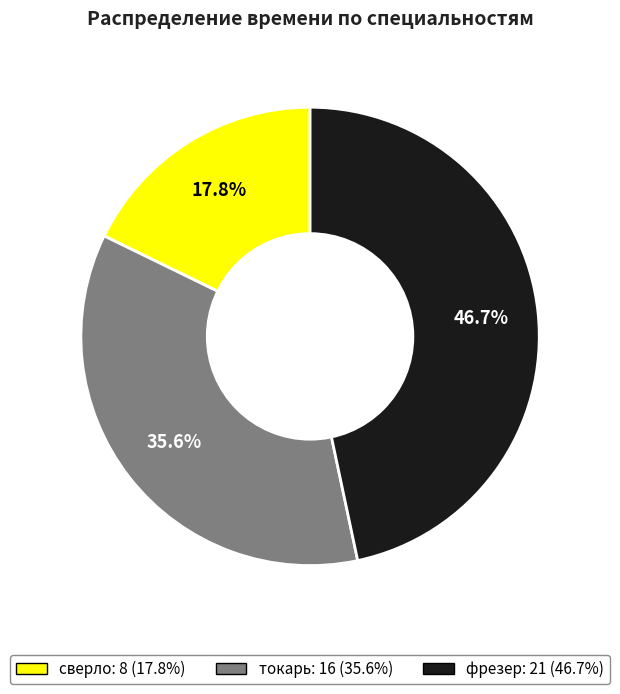

Is there any slice that represents more than half of the pie?

No